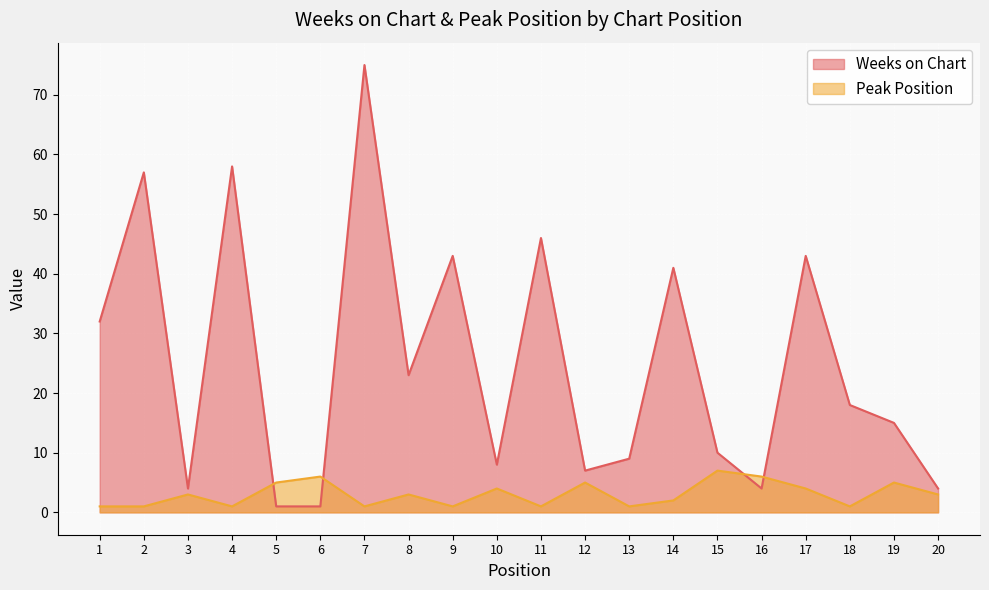

What is the approximate value of Weeks on Chart at 18, to the nearest 5?

20